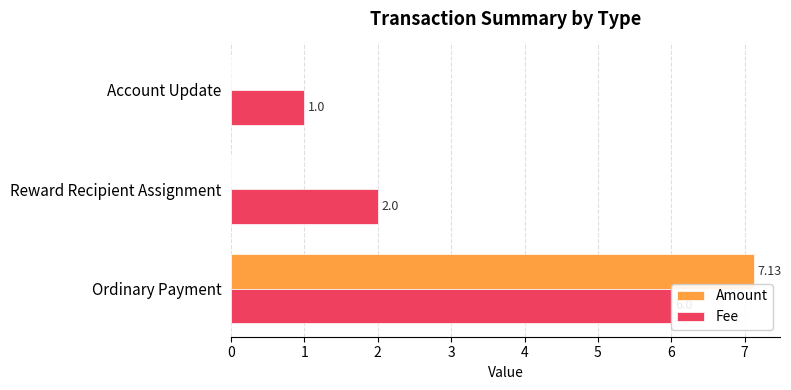

What are all the series names shown in the legend?

Amount, Fee